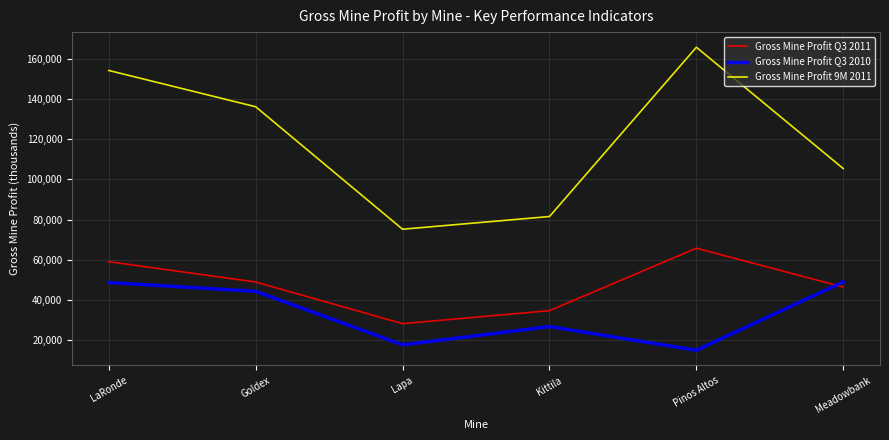

What is the sum of all Gross Mine Profit Q3 2010 values?

201804